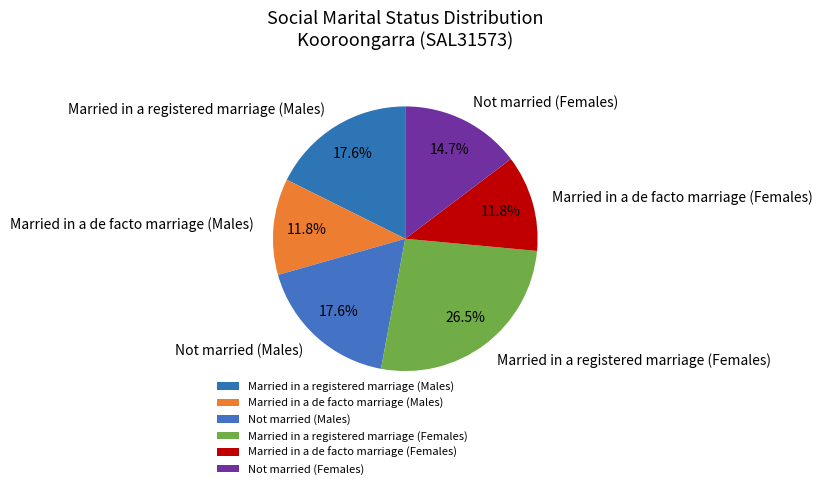

Which has a higher value, Not married (Females) or Not married (Males)?

Not married (Males)